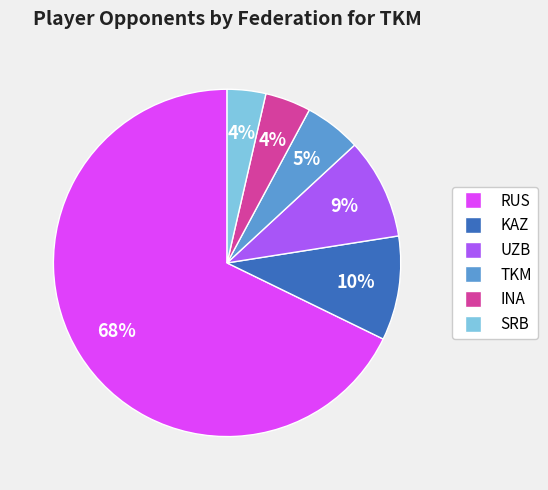

Is there any slice that represents more than half of the pie?

Yes